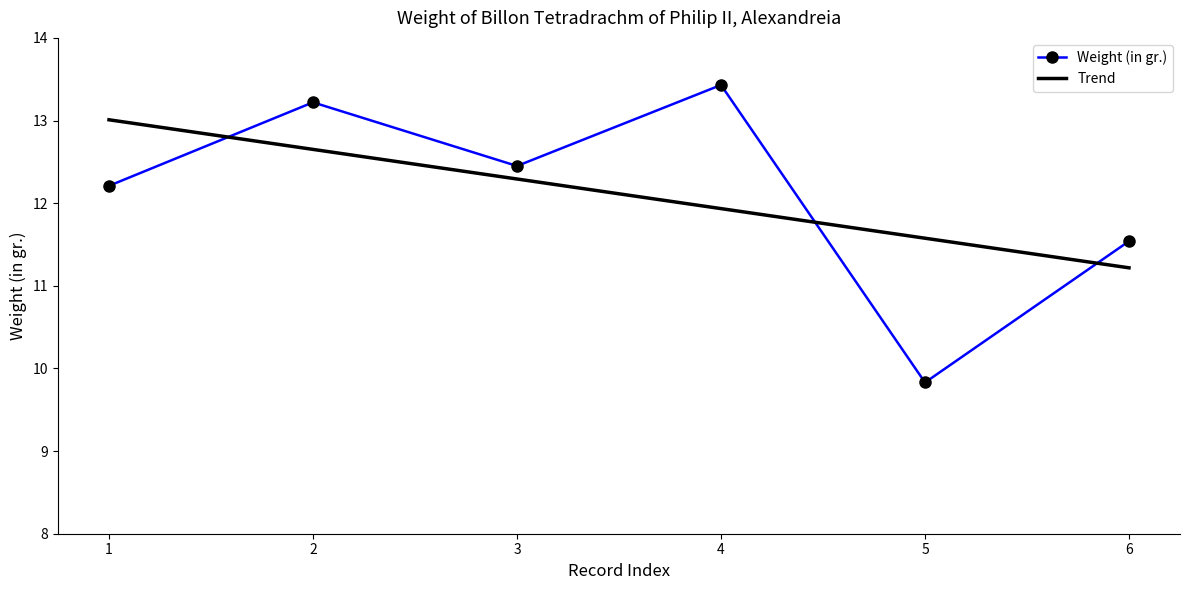

List the series in order of their peak value, lowest first.

Trend, Weight (in gr.)